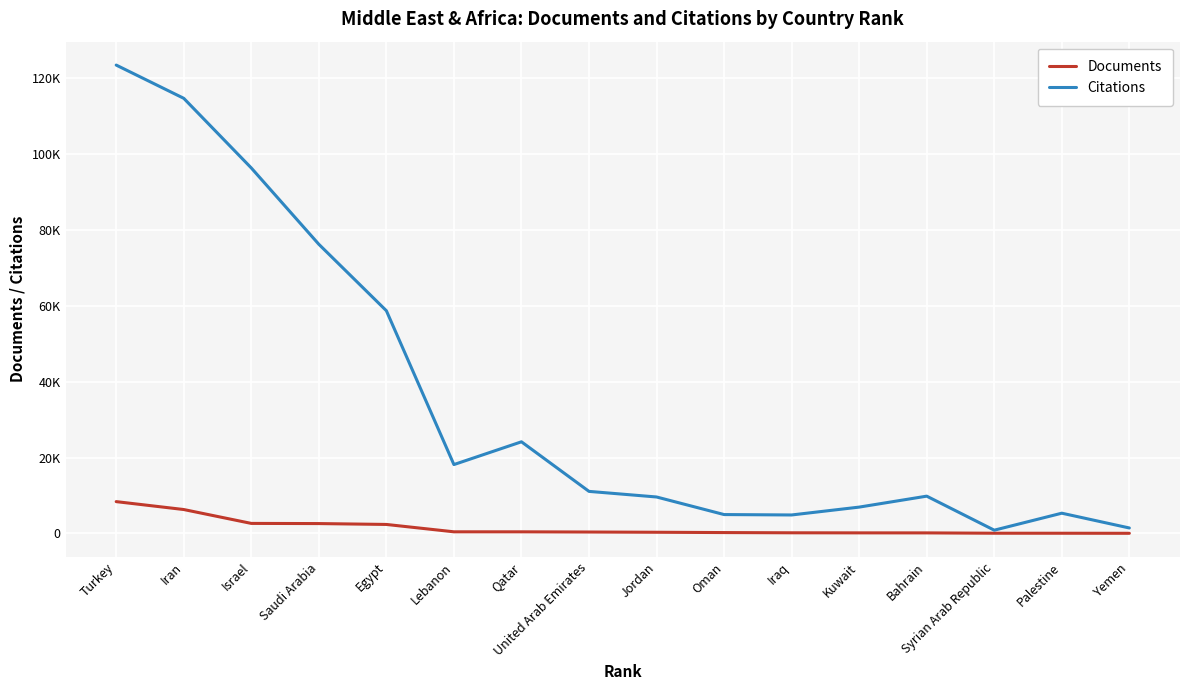

Which category has the highest value across all series?

Turkey